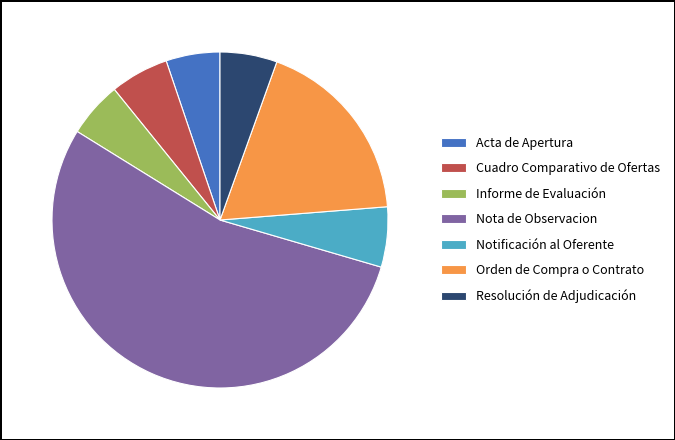

Combined, do Informe de Evaluación and Resolución de Adjudicación account for over 50%?

No